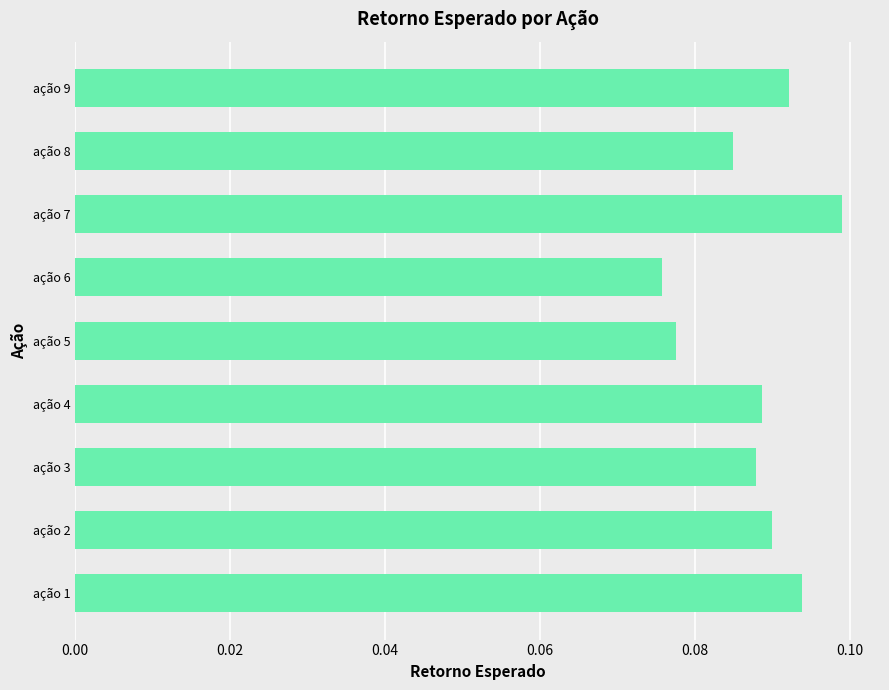

What is the sum of all values?

0.8